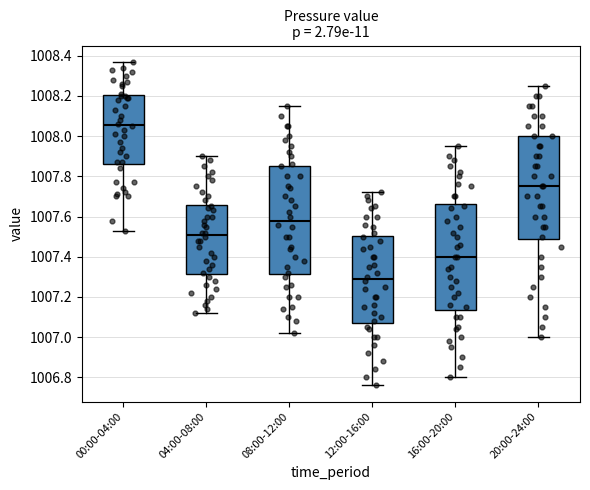

Which box has the highest median line?

00:00-04:00